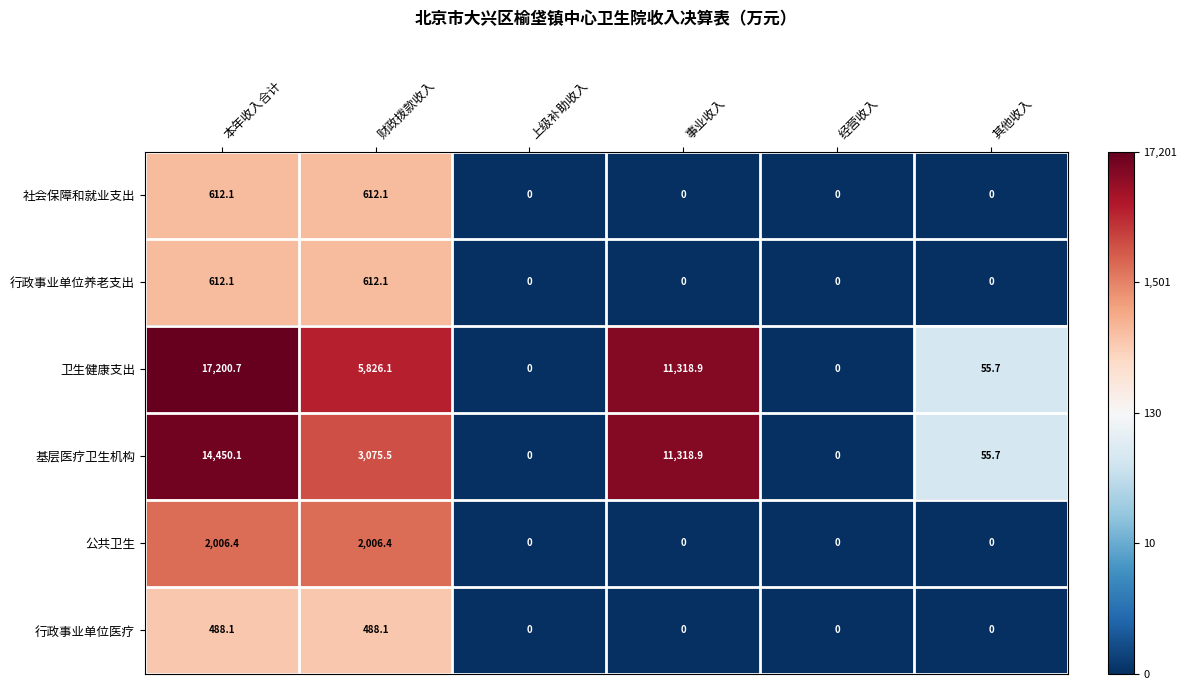

Where does the 卫生健康支出 series first go above 5826?

本年收入合计